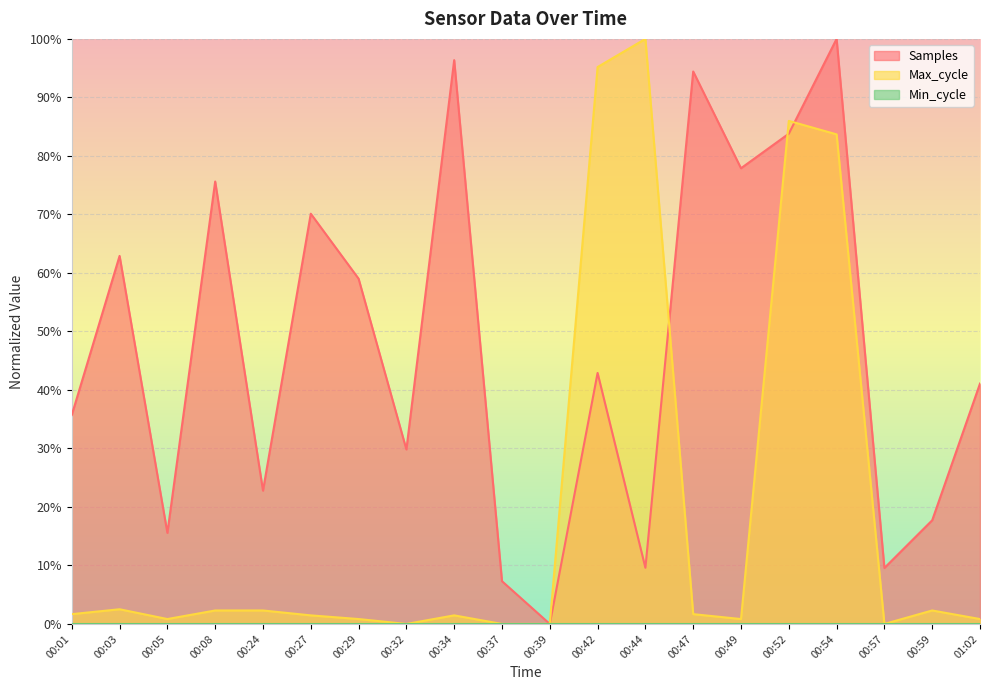

Reading right to left, transcribe all the data shown in this chart.

Samples: 01:02=0.4	00:59=0.2	00:57=0.1	00:54=1.0	00:52=0.8	00:49=0.8	00:47=0.9	00:44=0.1	00:42=0.4	00:39=0.0	00:37=0.1	00:34=1.0	00:32=0.3	00:29=0.6	00:27=0.7	00:24=0.2	00:08=0.8	00:05=0.2	00:03=0.6	00:01=0.4
Max_cycle: 01:02=0.0	00:59=0.0	00:57=0.0	00:54=0.8	00:52=0.9	00:49=0.0	00:47=0.0	00:44=1.0	00:42=1.0	00:39=0.0	00:37=0.0	00:34=0.0	00:32=0.0	00:29=0.0	00:27=0.0	00:24=0.0	00:08=0.0	00:05=0.0	00:03=0.0	00:01=0.0